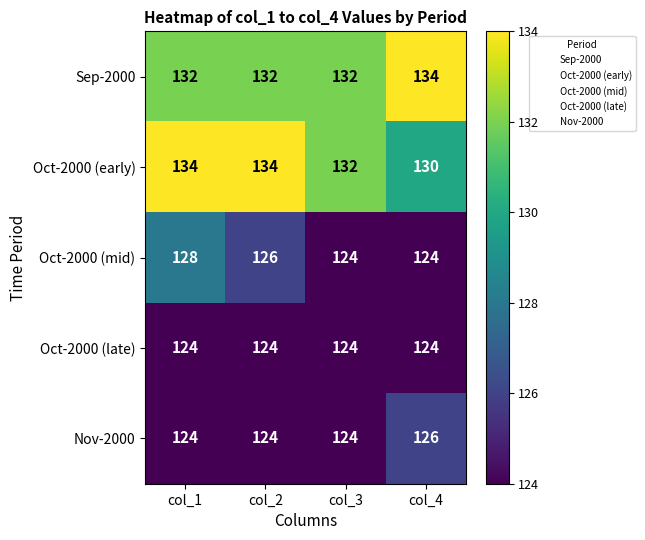

True or false: Oct-2000 (late) has a value of 59 at col_4.

False